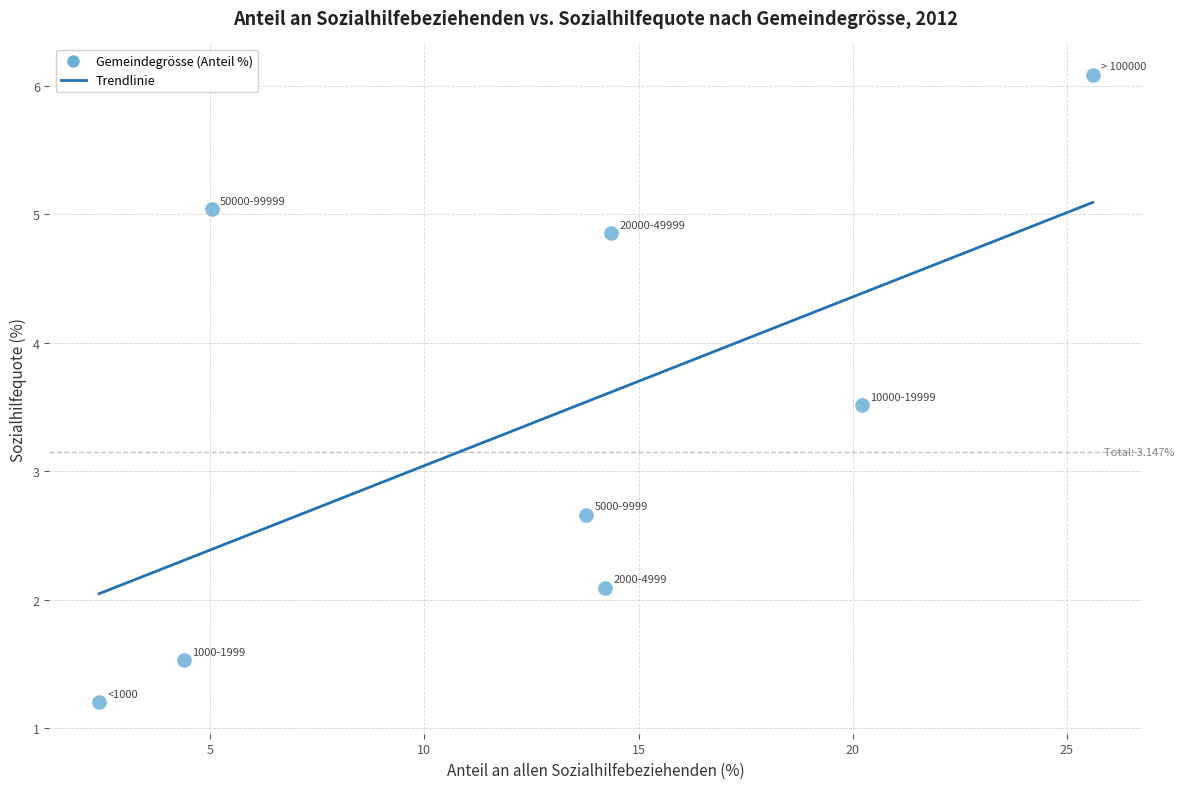

What is the range of Y values (max minus min)?

4.9